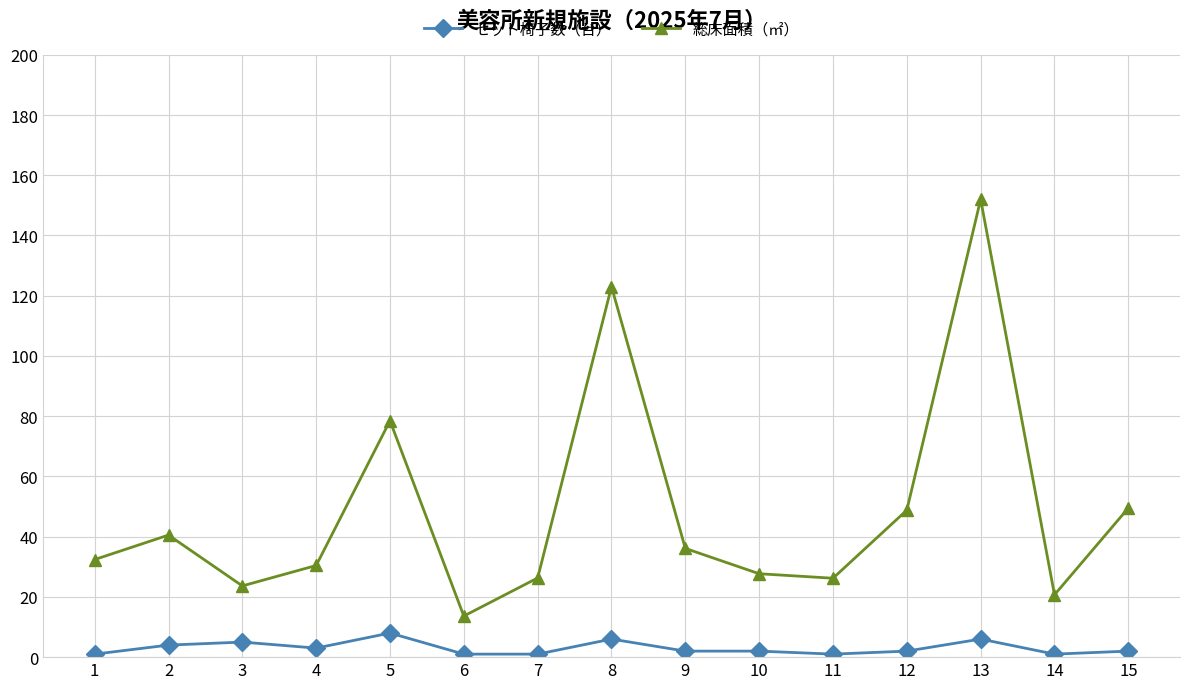

The value of 総床面積（㎡） at 7 is 8.0. True or false?

False